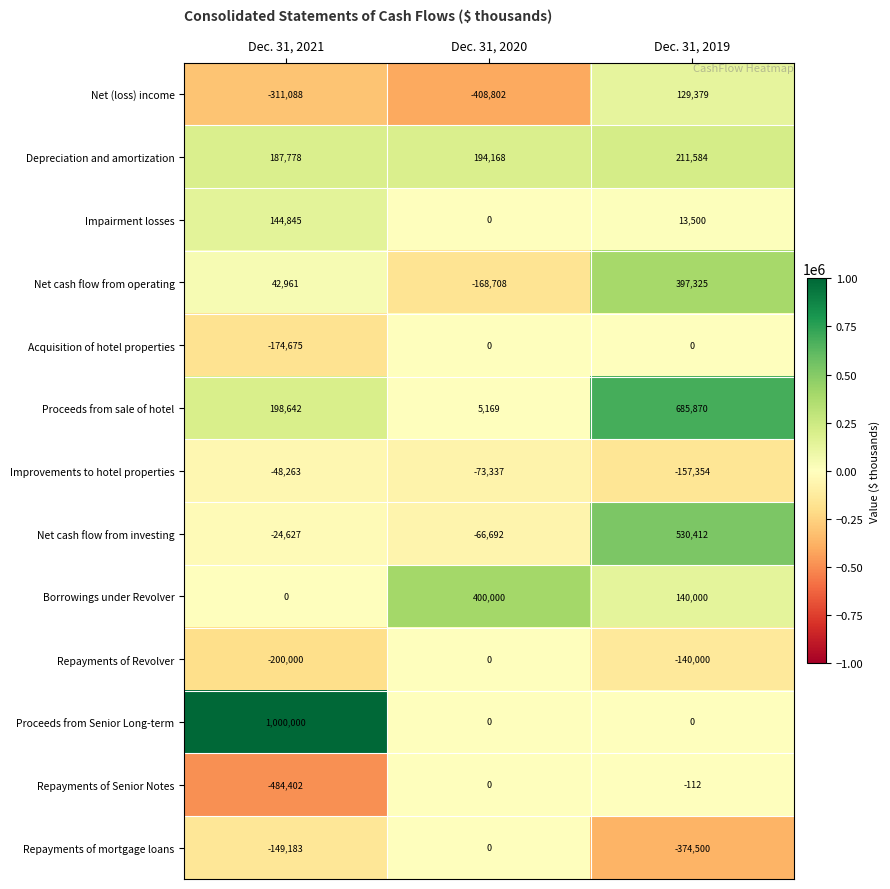

What is the approximate value of Net cash flow from investing at Dec. 31, 2021, to the nearest 50?

-24650